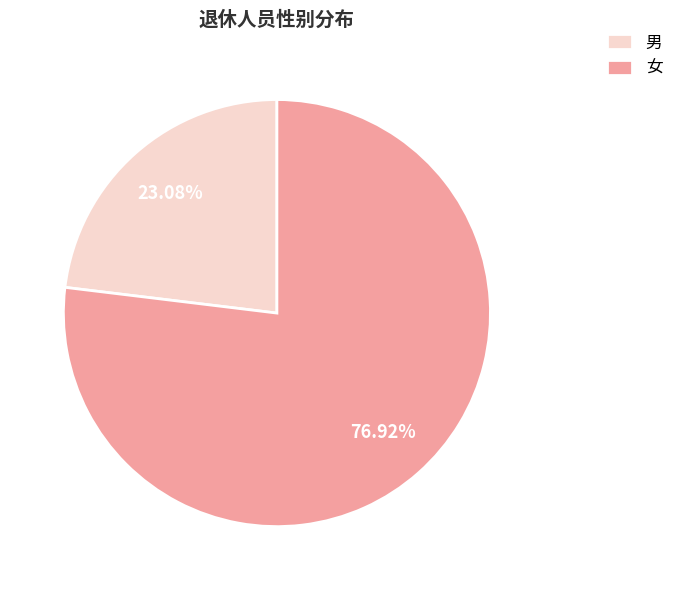

How many slices are in this pie chart?

2